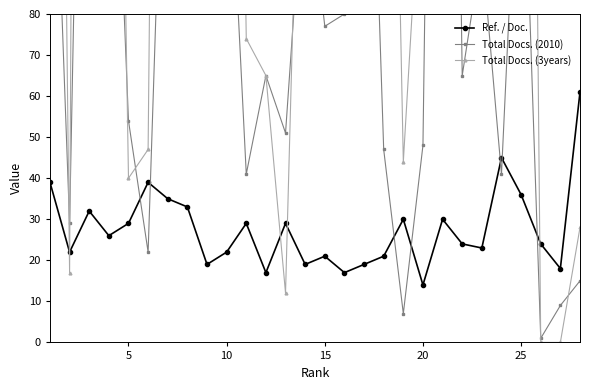

At which label does Ref. / Doc. reach its minimum?

20